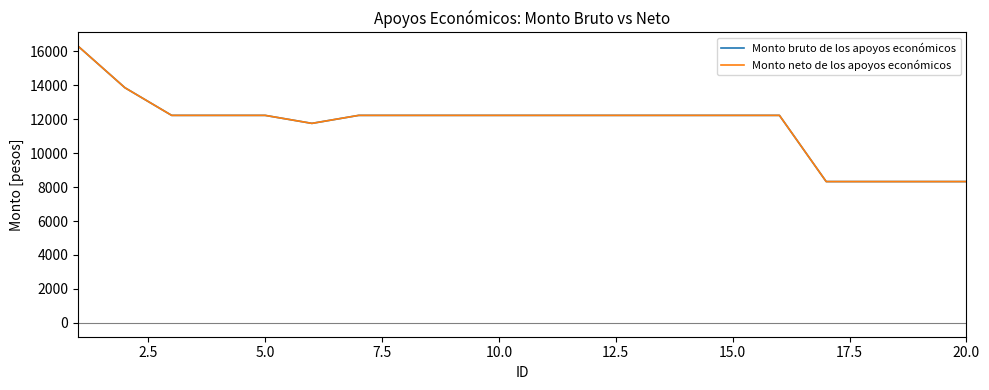

Is this an area chart (filled region under the line)?

No